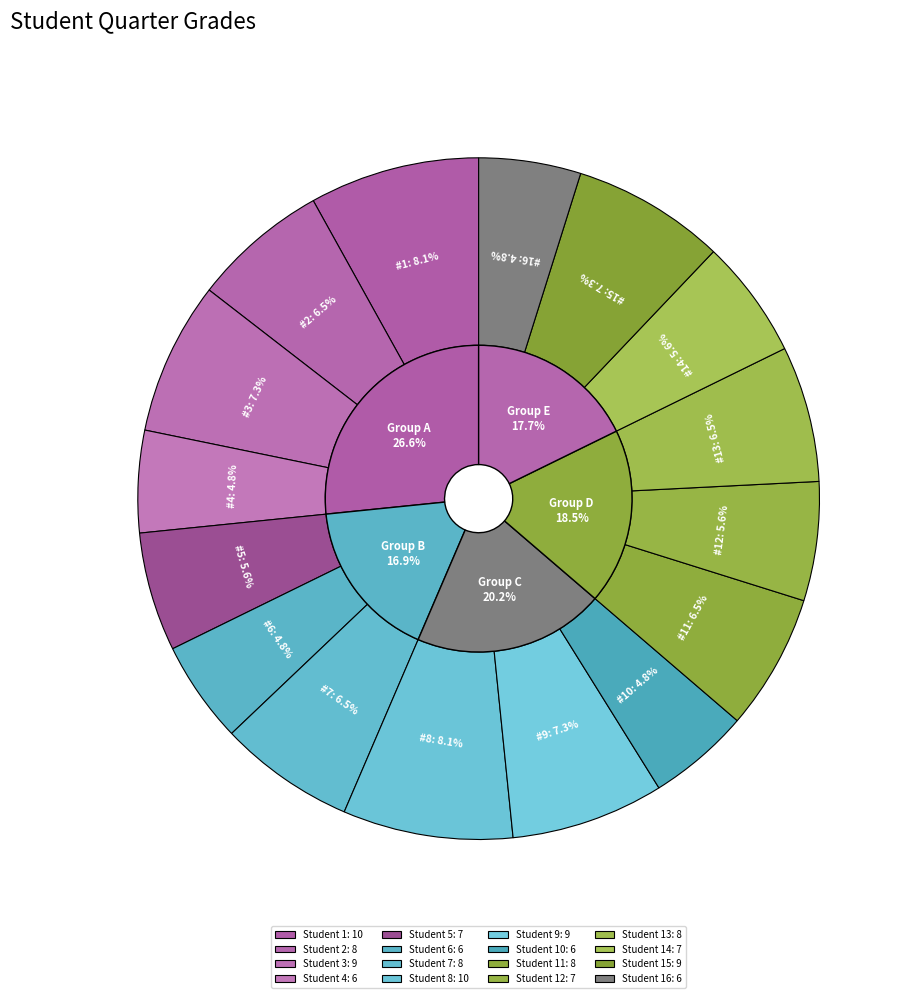

Is it true that 7 is 6% of the pie?

True